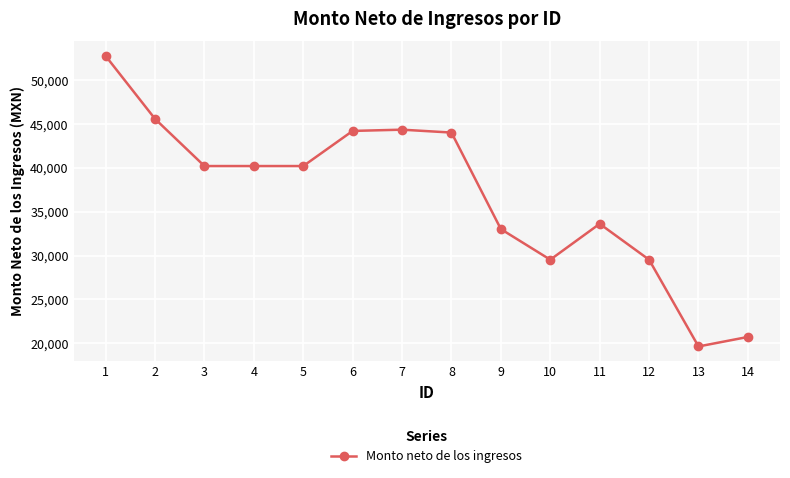

What is the smallest value displayed?

19626.7